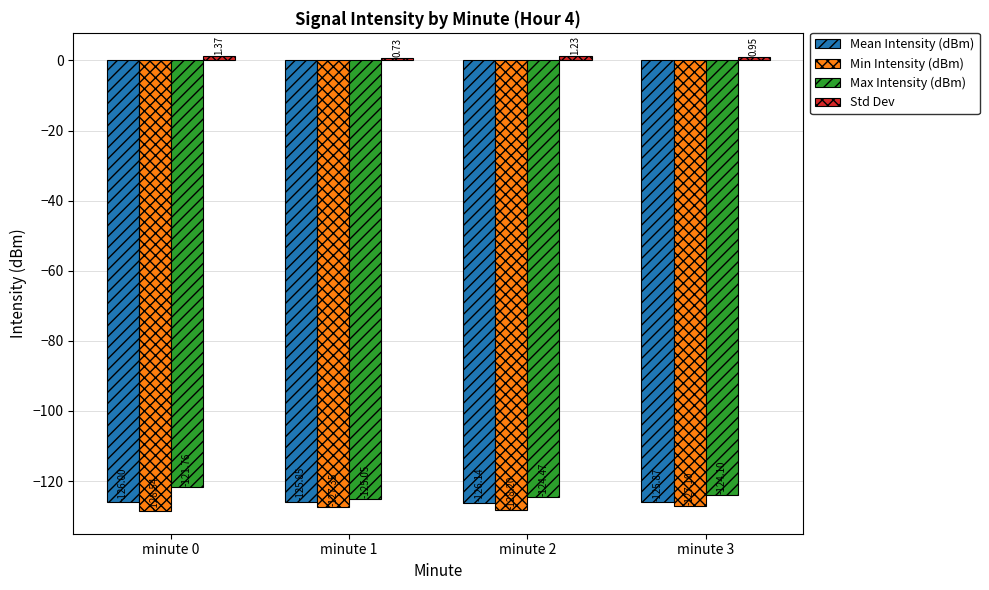

How many categories are shown in the chart?

4